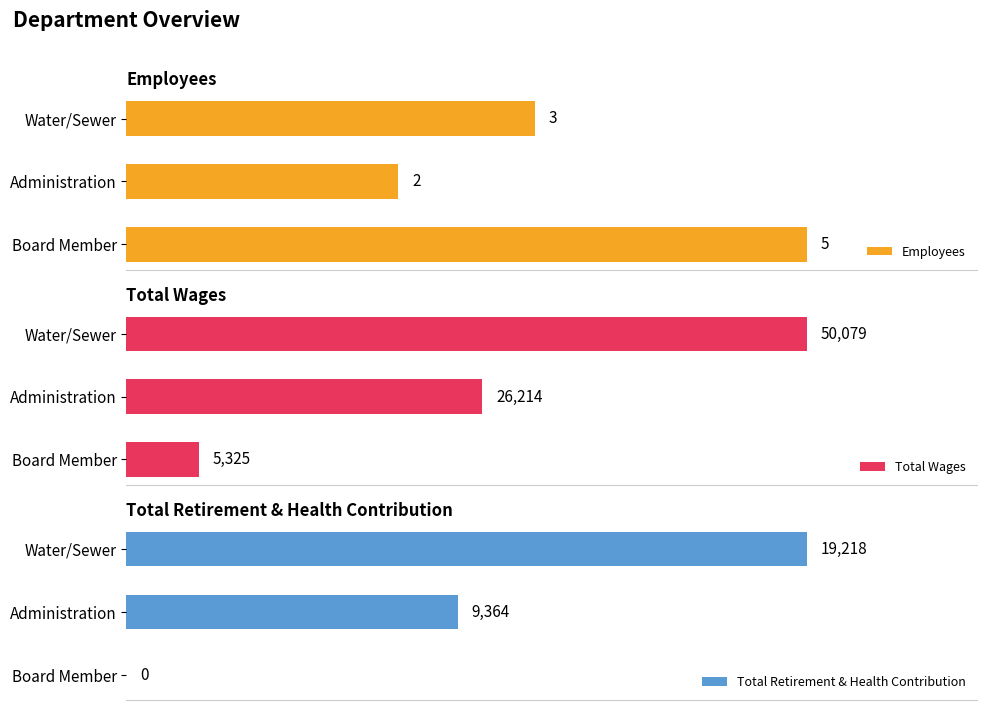

What is the value of the Total Wages bar at the 2nd from the left?

26214